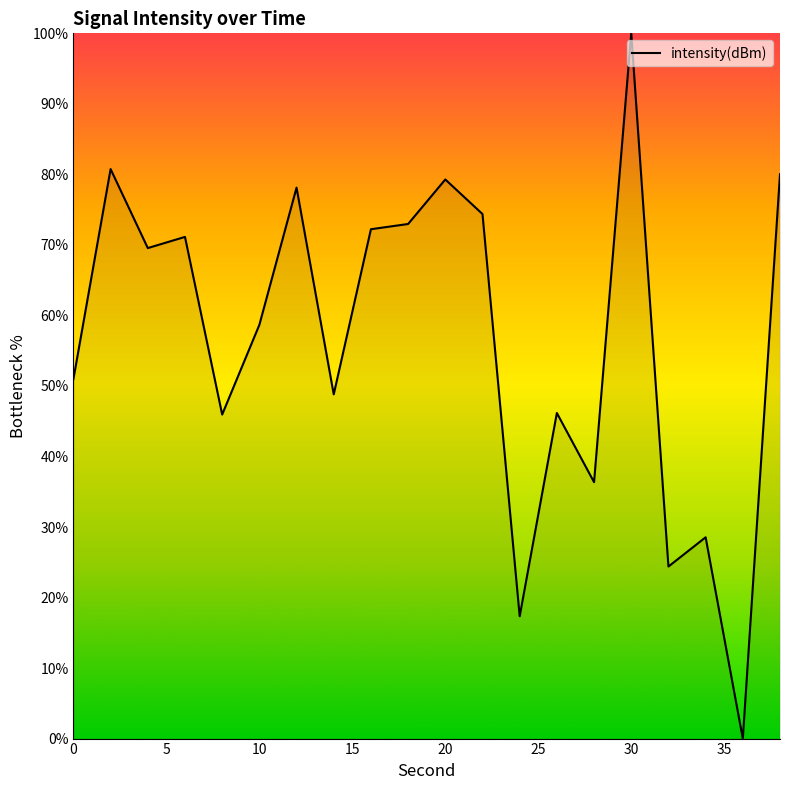

What is the greatest value displayed?

100.0